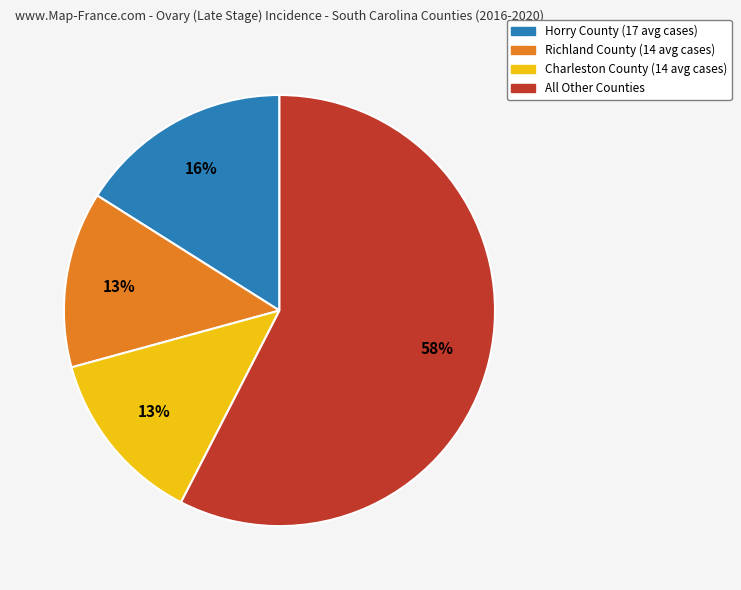

Approximately how many times larger is the value at Horry County (17 avg cases) compared to Richland County (14 avg cases)?

1.2